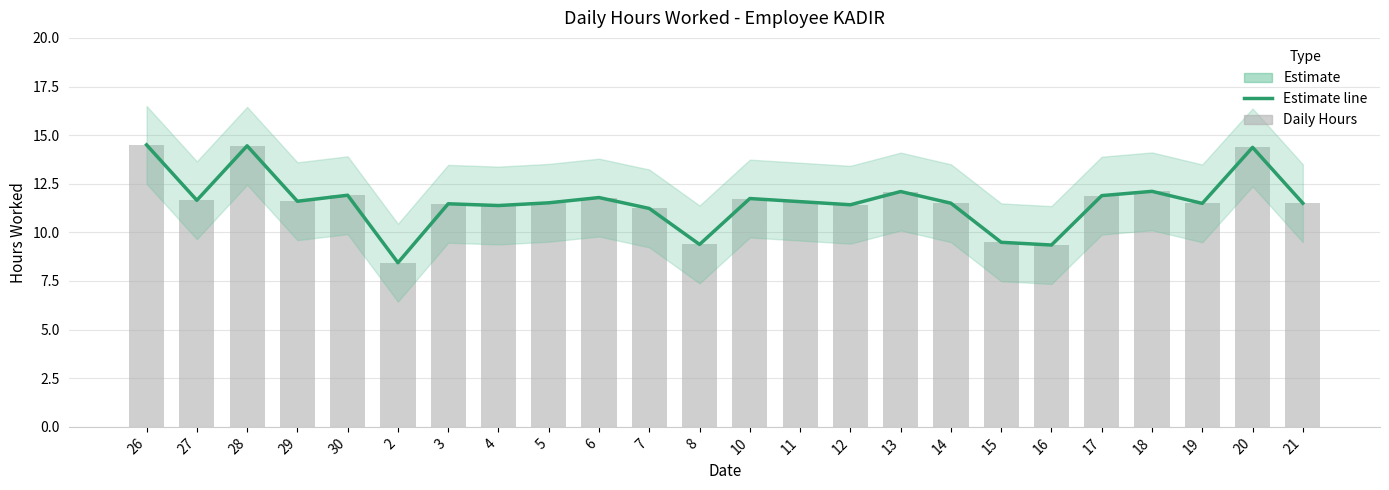

At which label does Estimate first exceed 11?

26